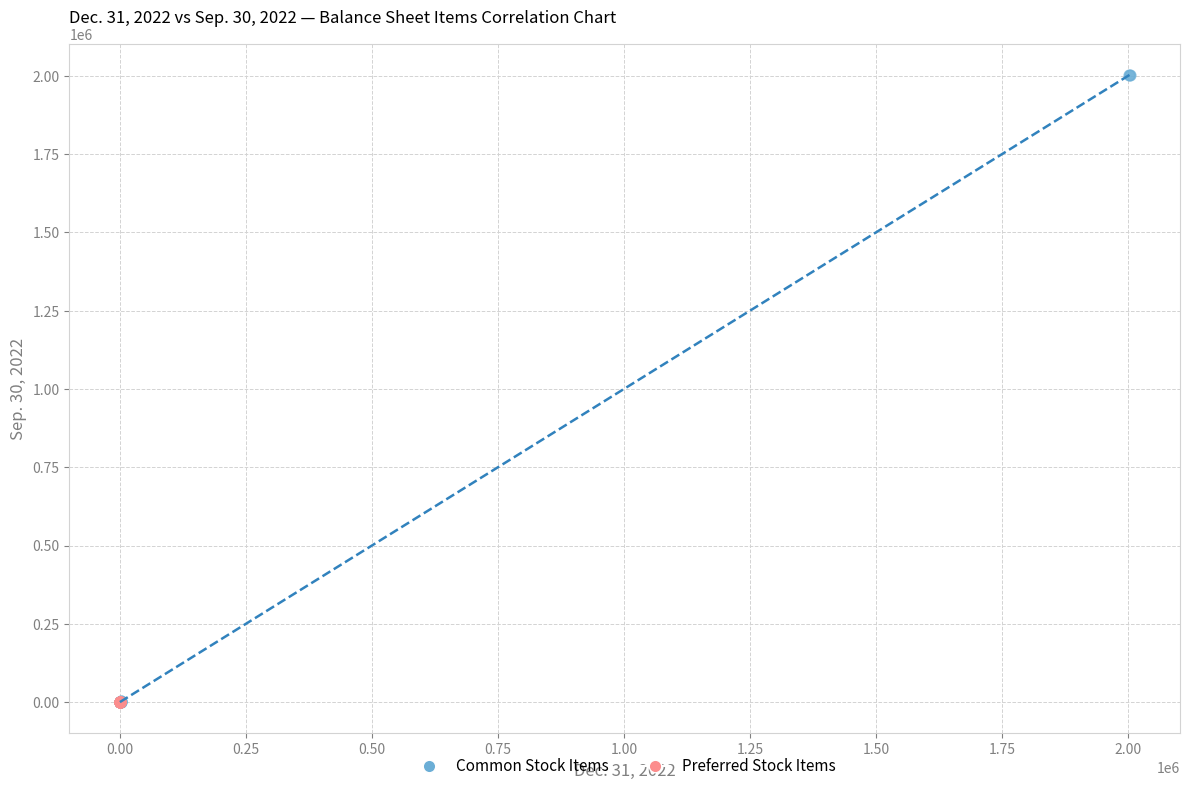

Which series reaches the maximum Y coordinate?

Common Stock Items